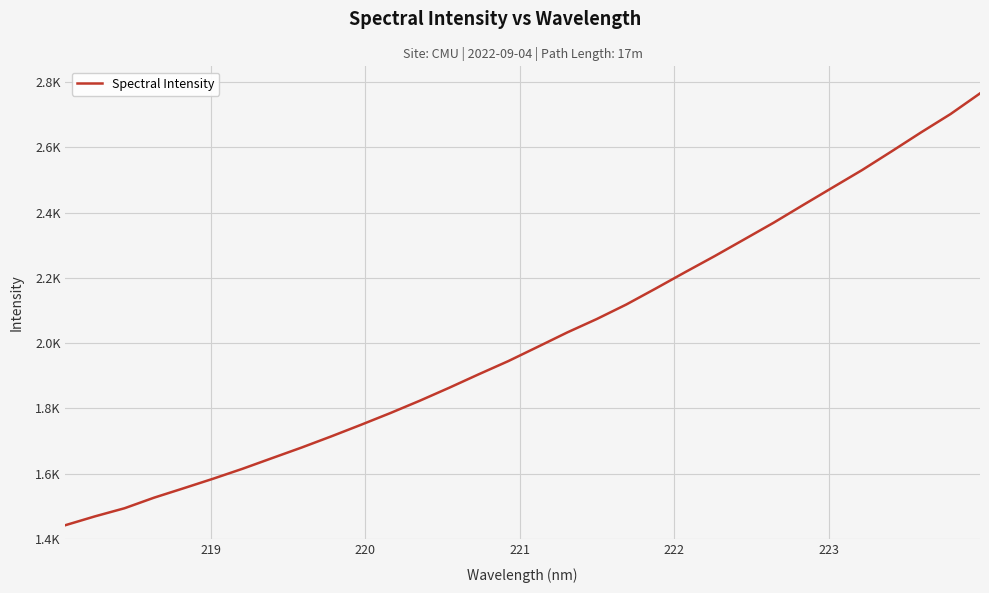

What is the sum of all values?

64480.8